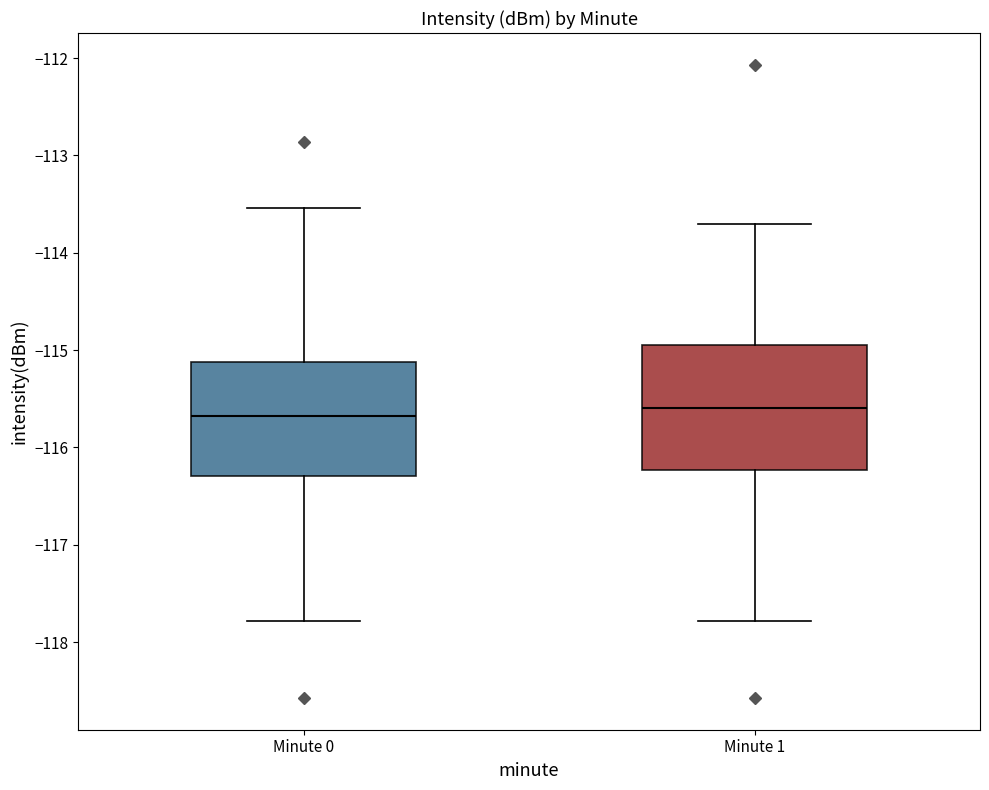

Reading left to right, read every box against the y-axis: the position of its median line, the range the box covers, and the ends of its whiskers. The values are not printed on the chart, so give them approximately, as read against the axis.

Minute 0: median -115.7, box -116.3 to -115.1, whiskers -117.8 to -113.5
Minute 1: median -115.6, box -116.2 to -115.0, whiskers -117.8 to -113.7